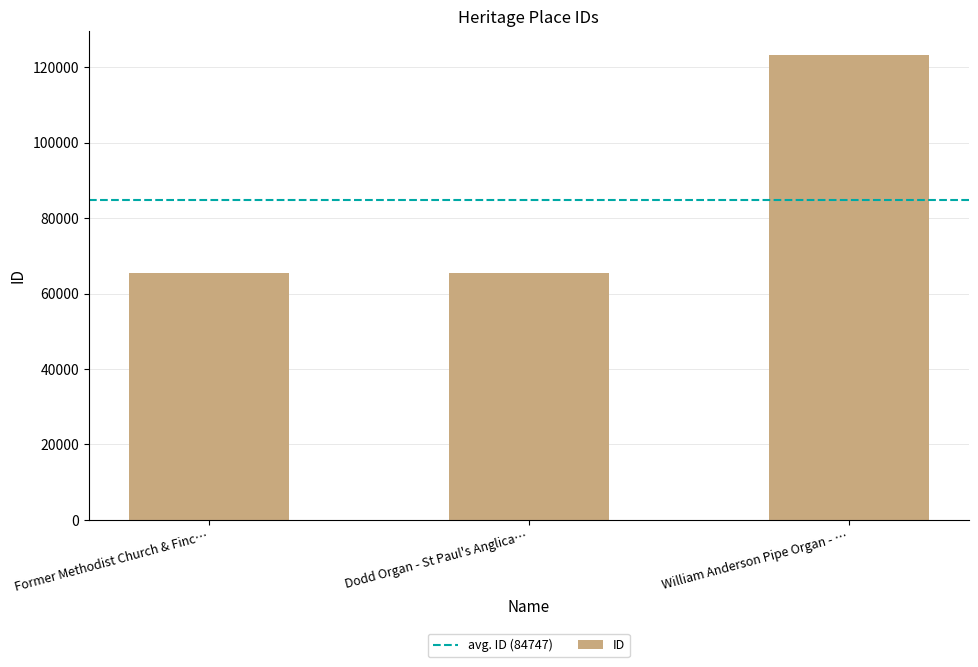

What is the label of the 2nd bar from the right?

Dodd Organ - St Paul's Anglica…